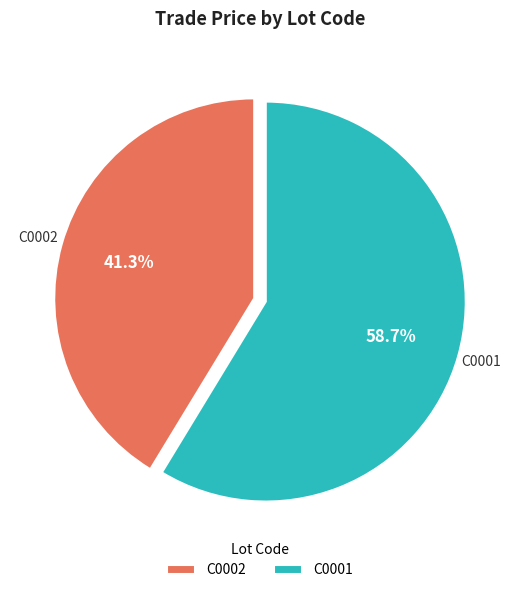

The C0001 slice represents 59% of the pie. True or false?

True